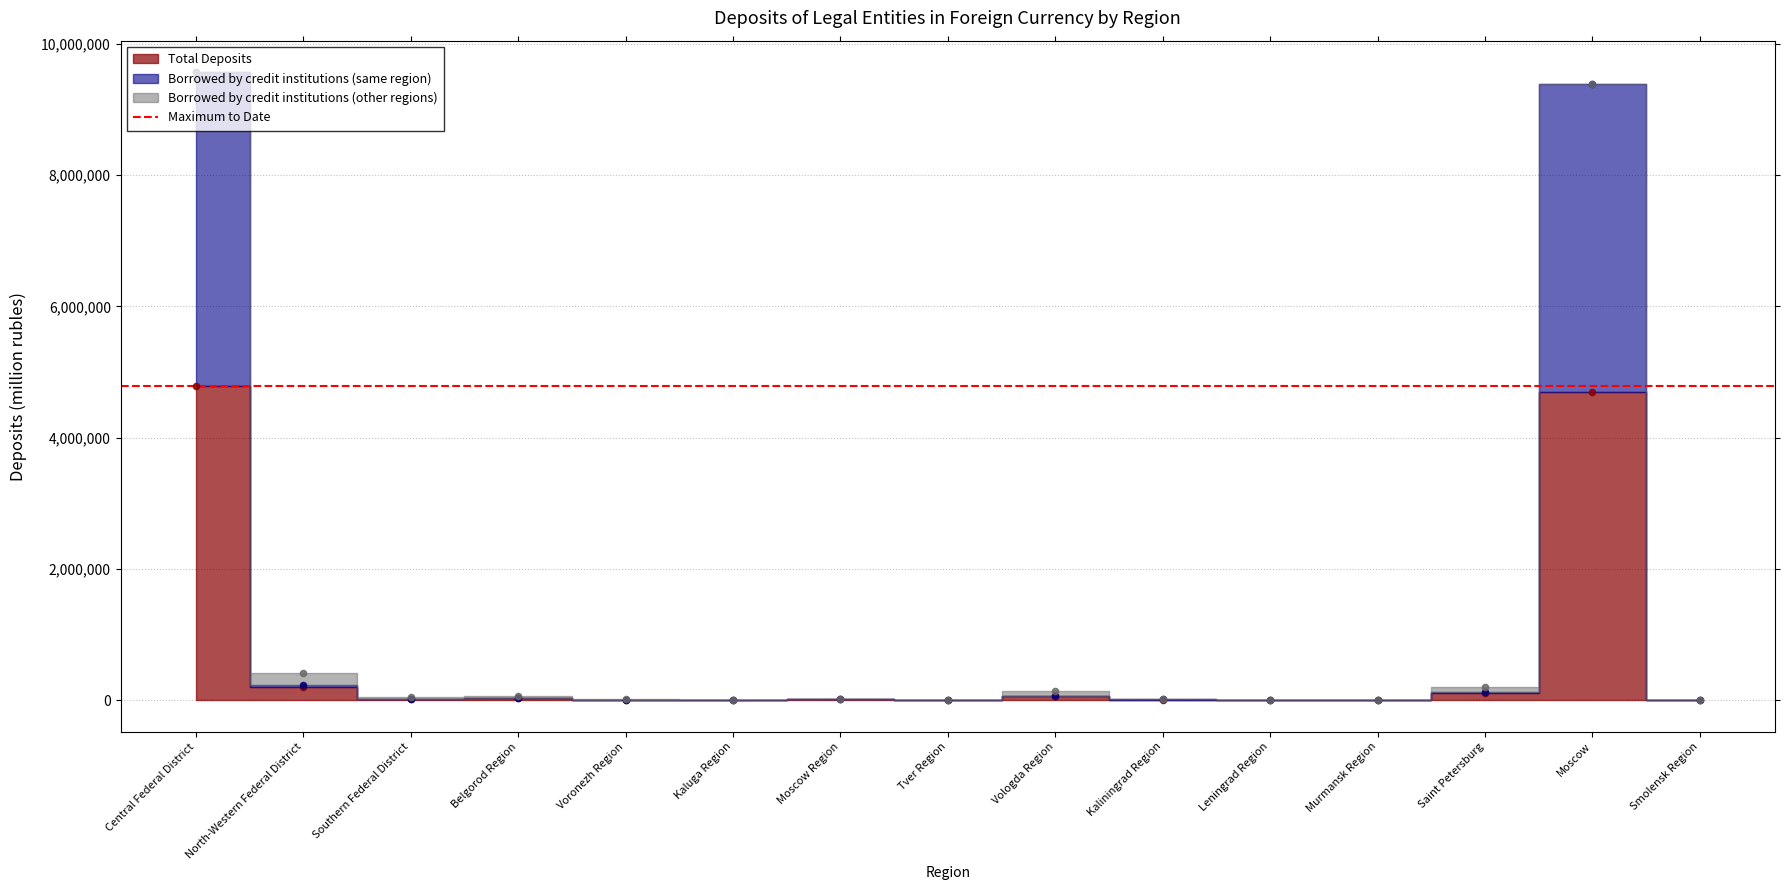

At how many categories does at least one series exceed 5768821?

2